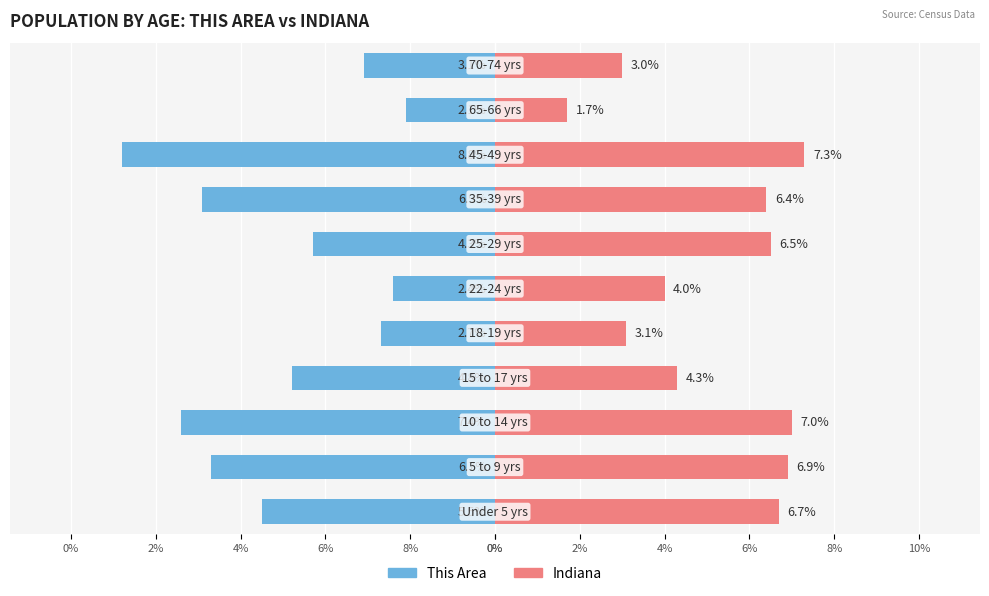

Which series changed the most between 8% and 2%?

Indiana